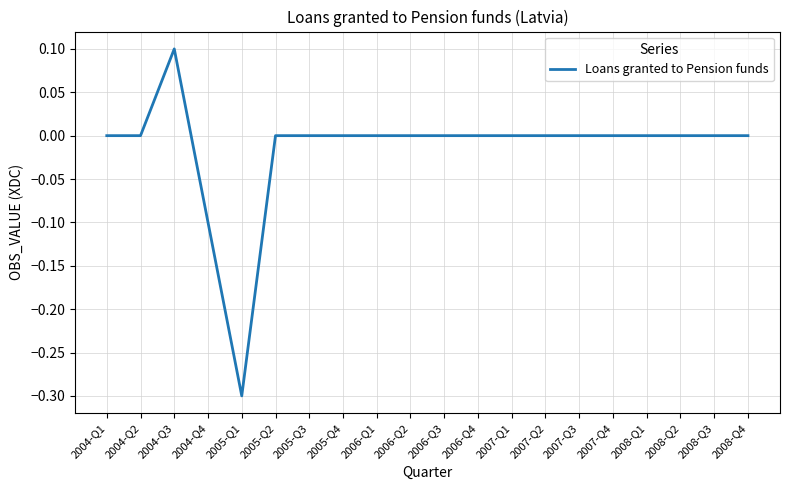

What is the smallest value displayed?

-0.3